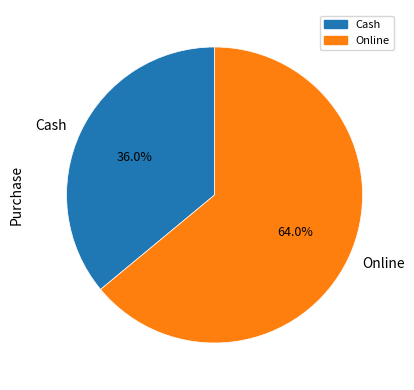

Does any single category account for the majority?

Yes